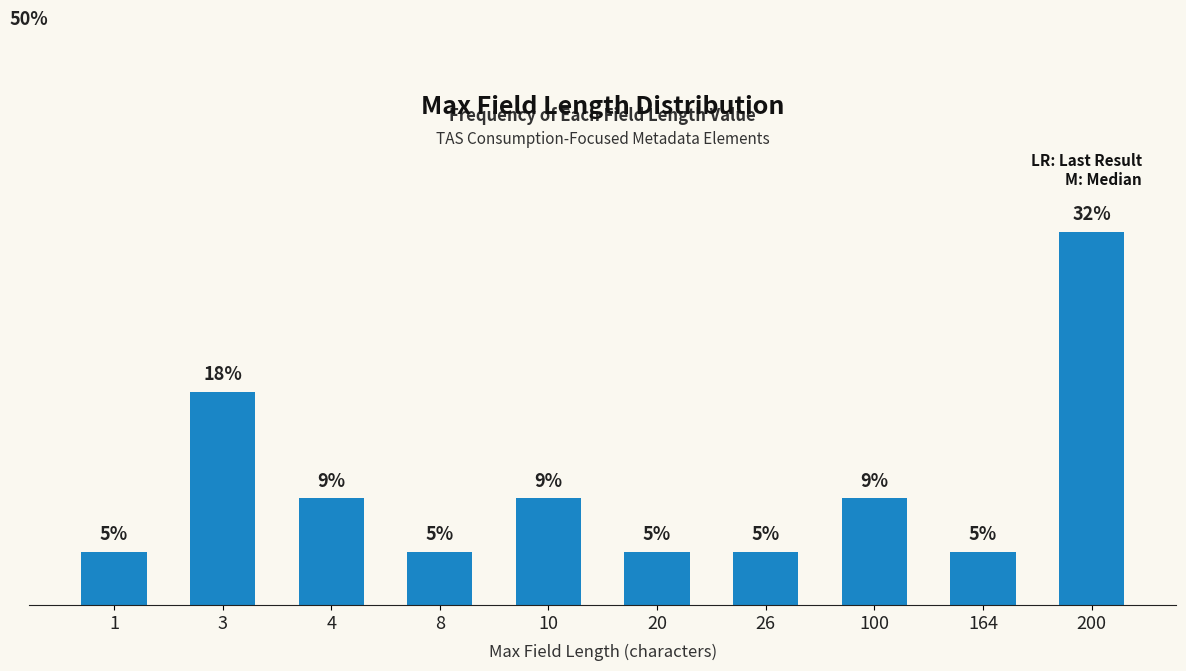

List the labels in order of value, largest first.

200, 3, 4, 10, 100, 1, 8, 20, 26, 164